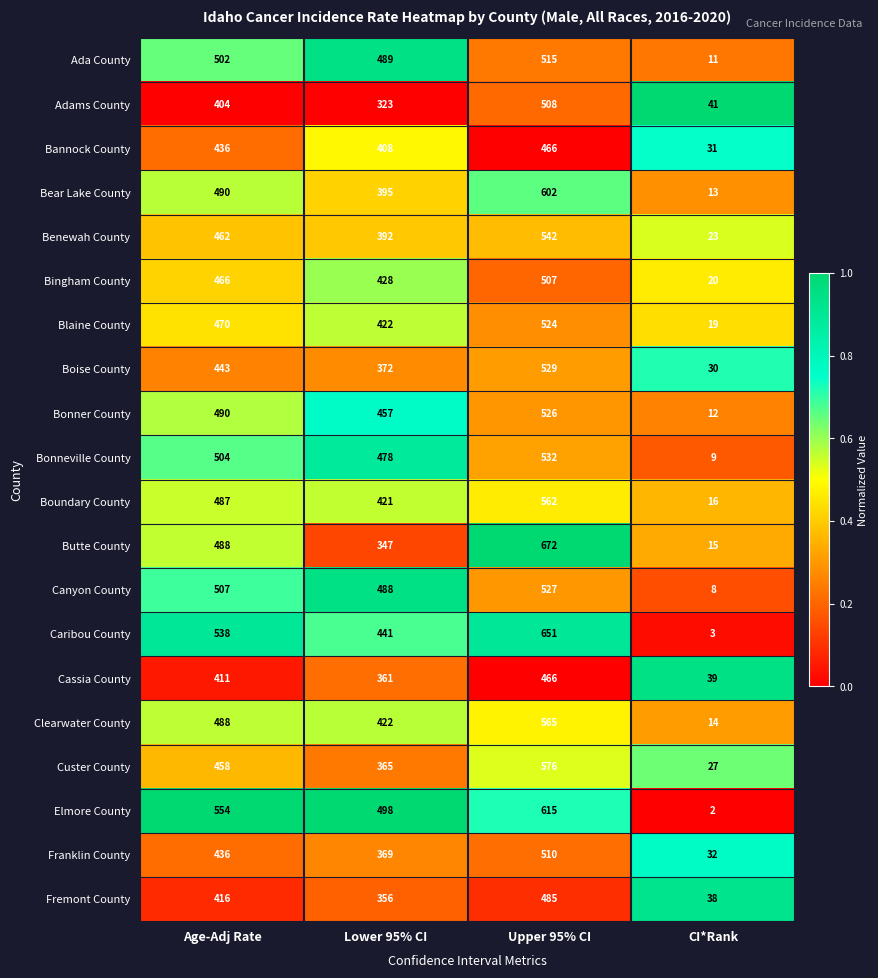

Count the number of data series in this chart.

20